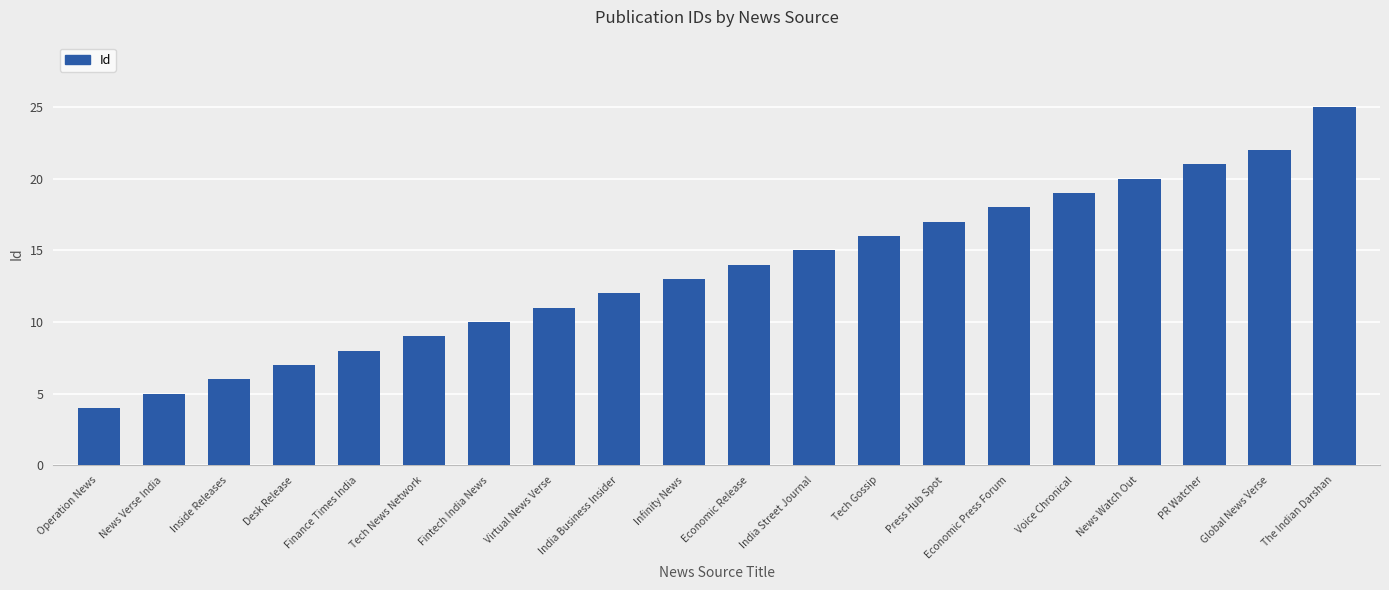

Does the chart contain any negative values?

No